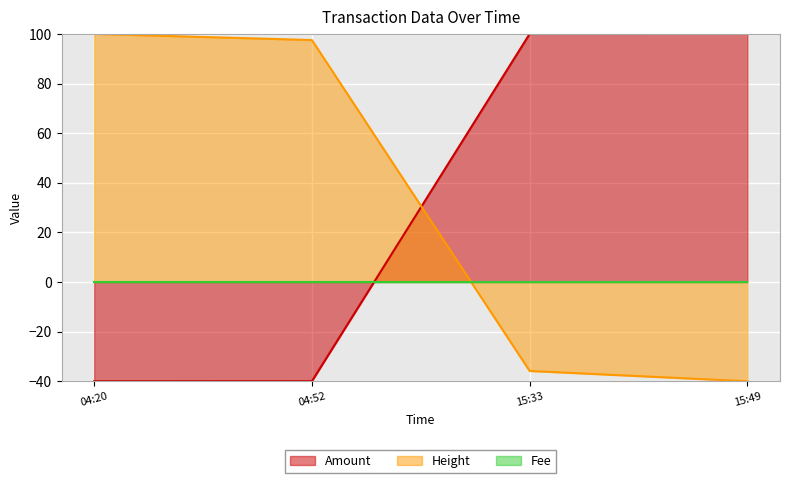

What is the difference between the highest and lowest values at 15:33?

135.8